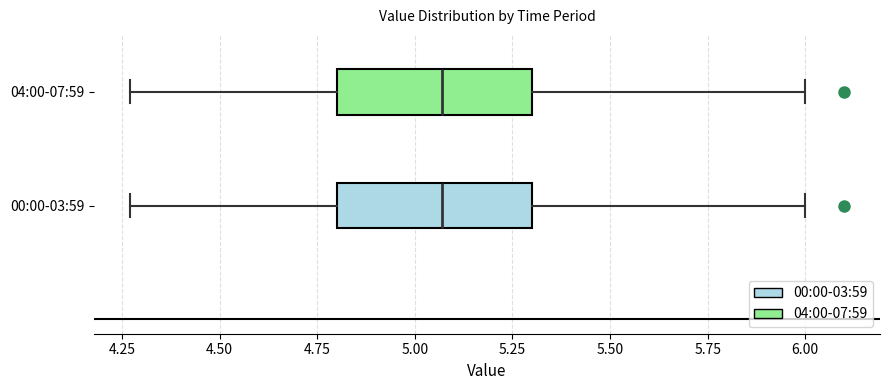

Where does the right whisker of the box for 00:00-03:59 end on the x-axis? The values are not printed on the chart, so give them approximately, as read against the axis.

6.00